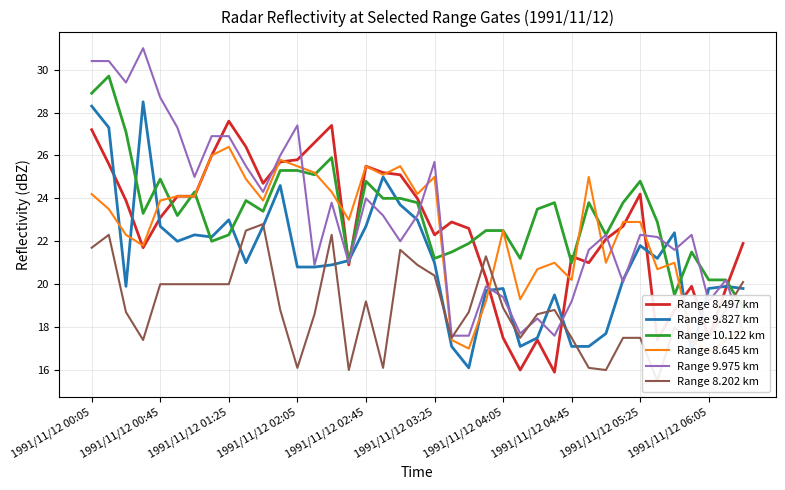

The Range 9.975 km series shows 7.7 at 27. True or false?

False